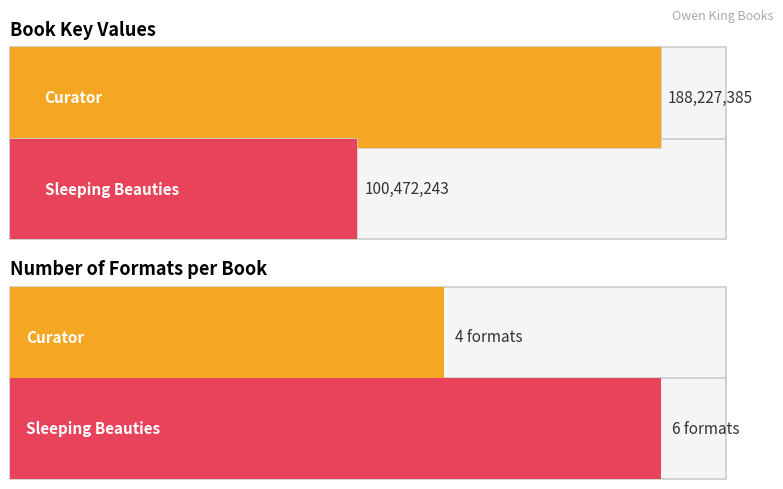

What is the change in value from Curator to Sleeping Beauties?

-87755142